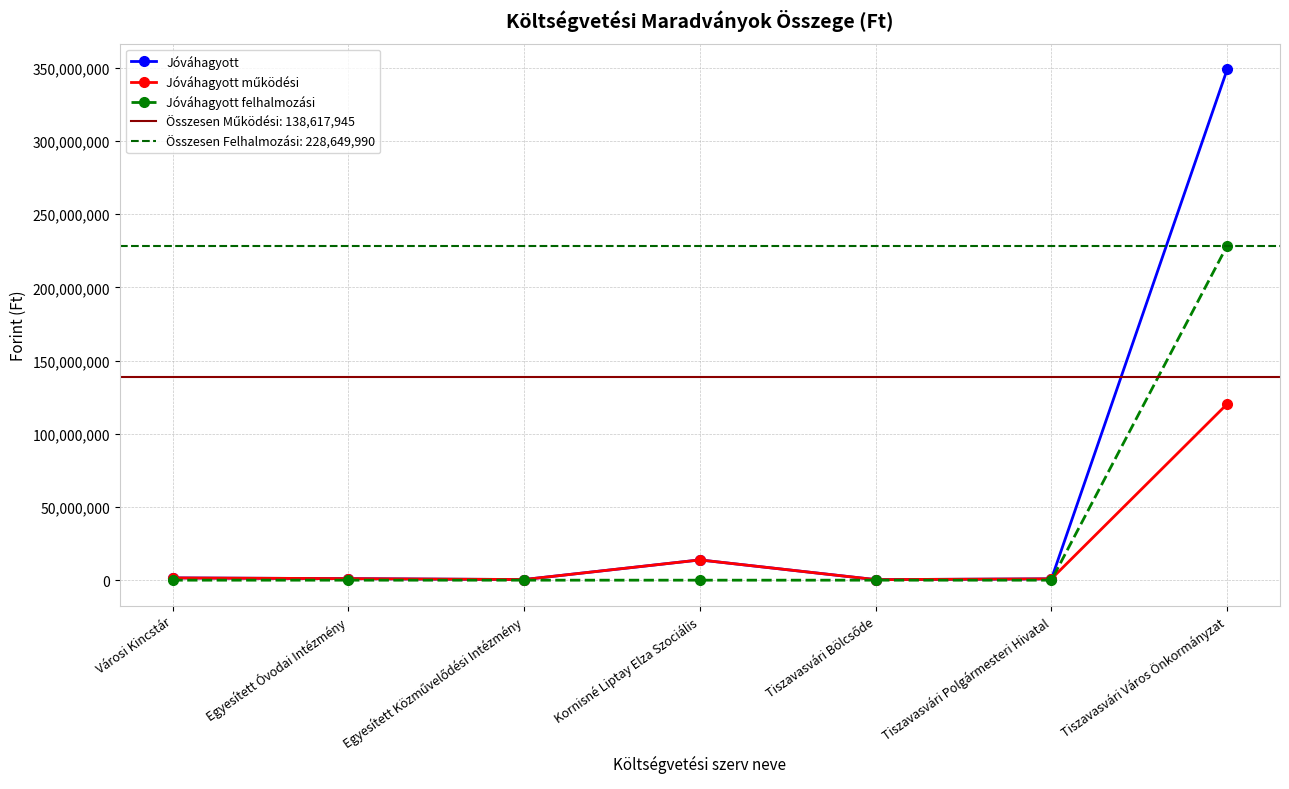

True or false: Jóváhagyott and Jóváhagyott működési intersect in this chart.

False